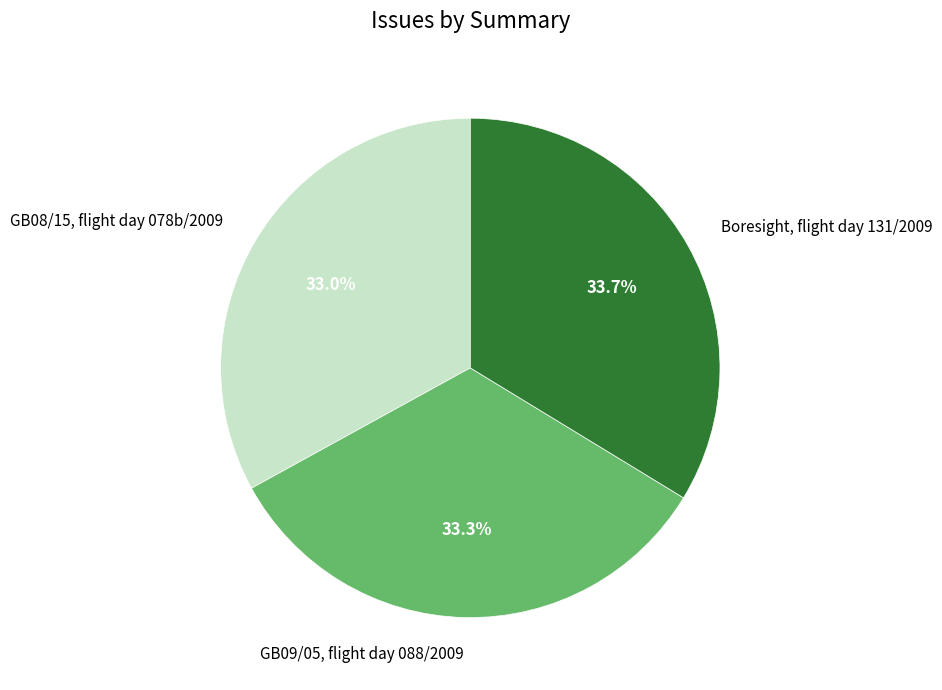

Approximately how many times larger is the value at Boresight, flight day 131/2009 compared to GB09/05, flight day 088/2009?

1.0